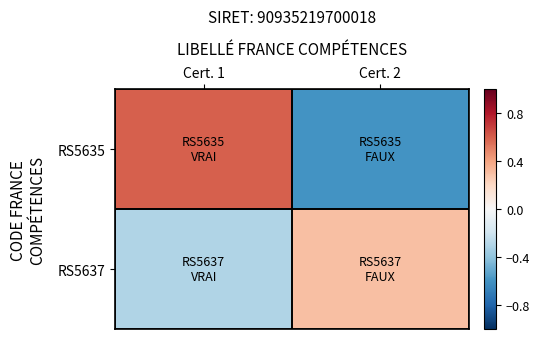

Reading right to left, list all the values displayed in this chart.

RS5635: Cert. 2=-0.6	Cert. 1=0.6
RS5637: Cert. 2=0.3	Cert. 1=-0.3